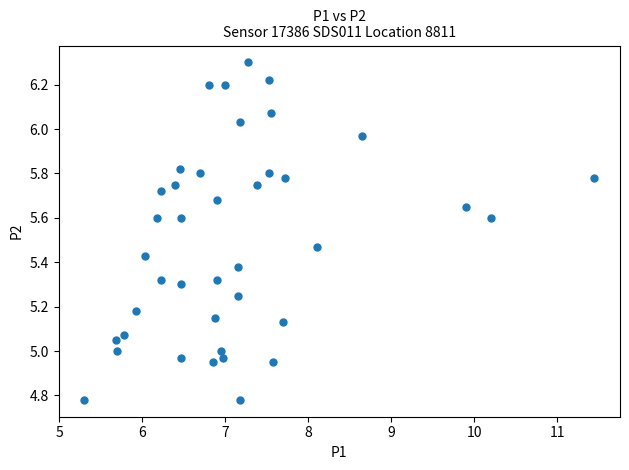

What is the range of Y values (max minus min)?

1.5